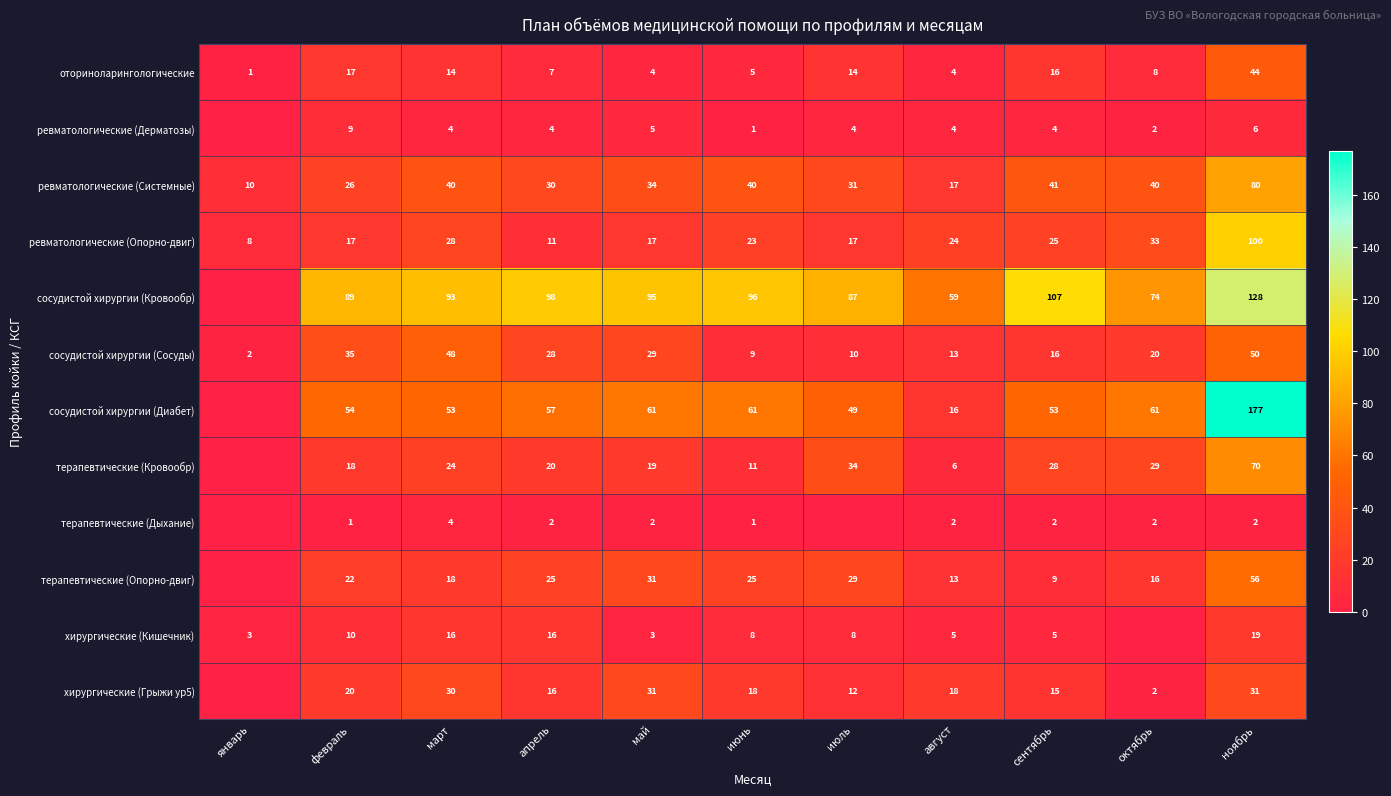

What is the sum of the оториноларингологические values at январь and июнь?

6